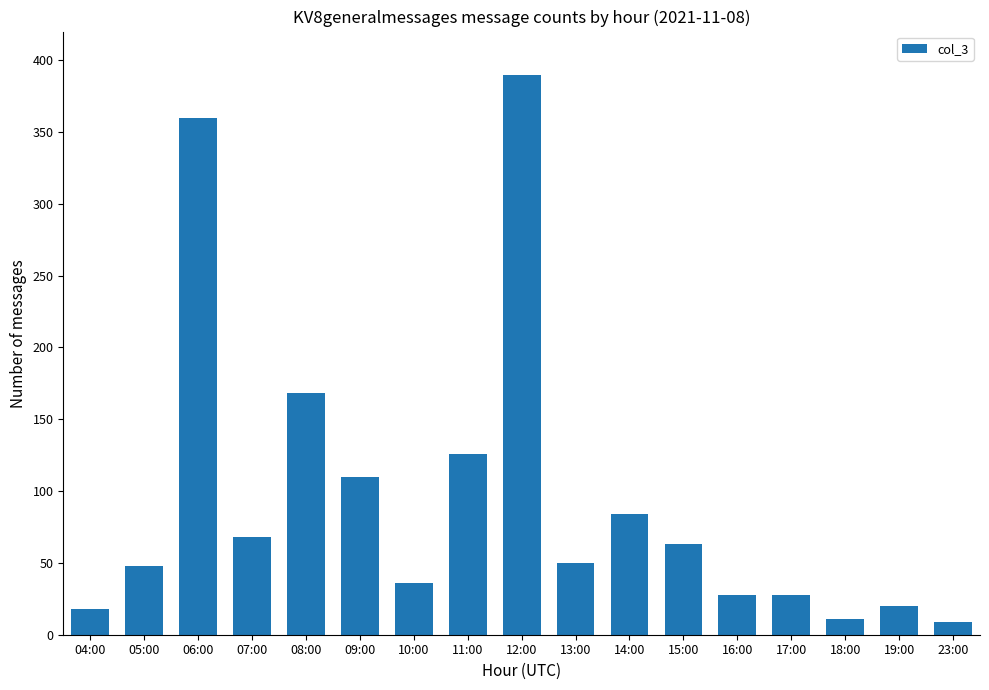

What is the difference between the maximum and minimum values?

381